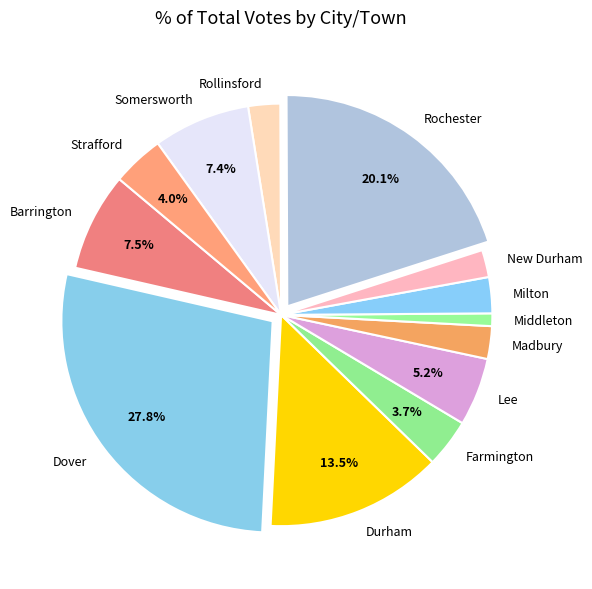

The Milton slice represents 13% of the pie. True or false?

False